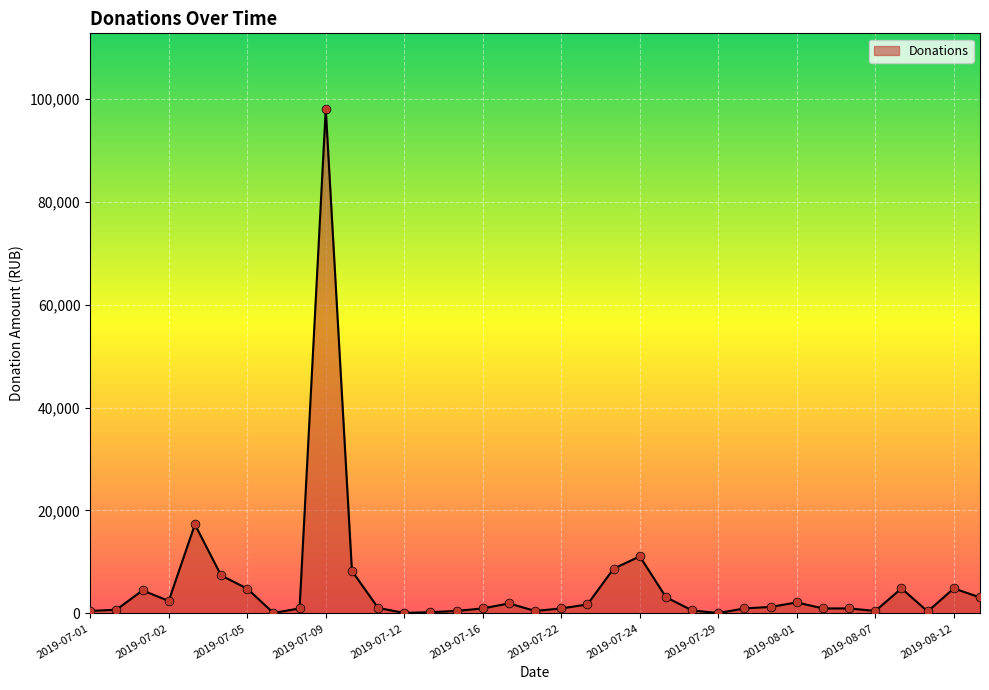

What is the difference between the maximum and minimum values?

97904.7